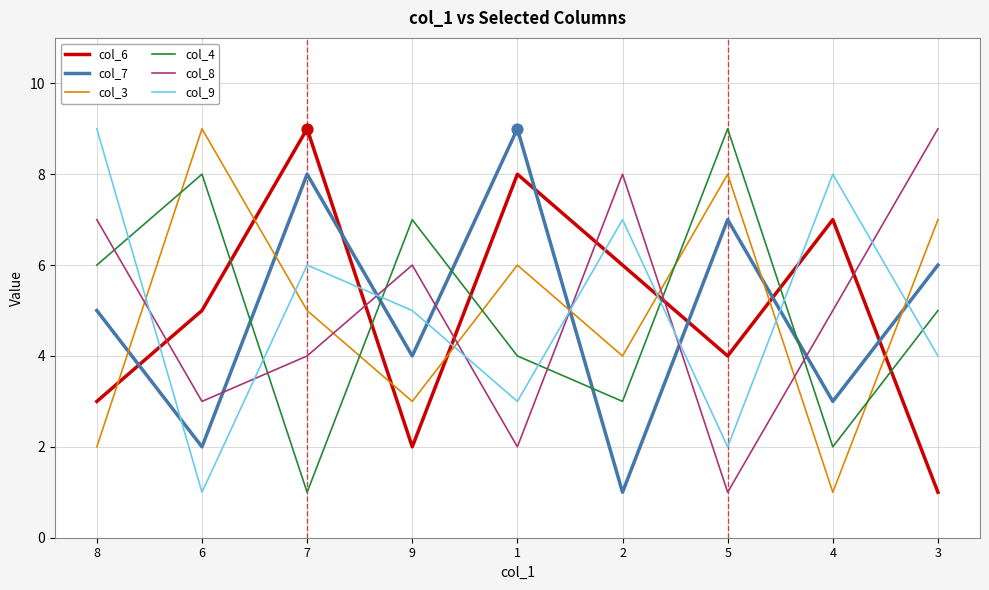

What is the total value across all series at 1?

32